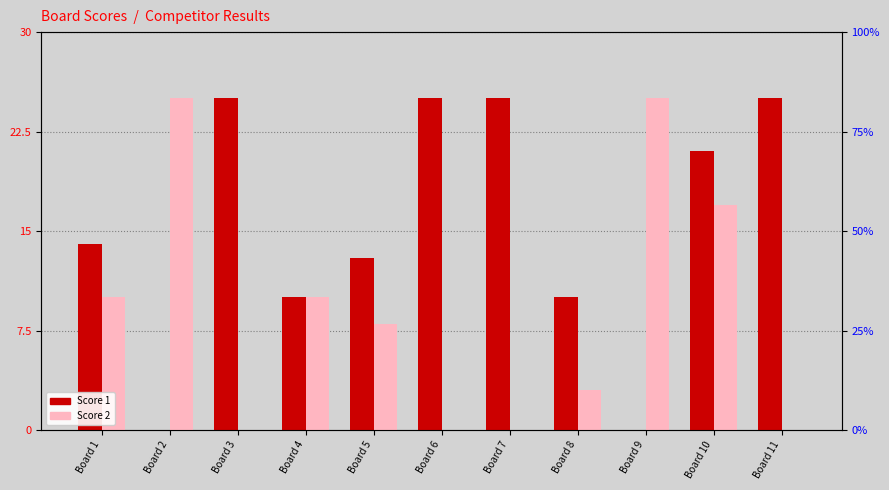

At which category is the sum across all series the highest?

Board 10